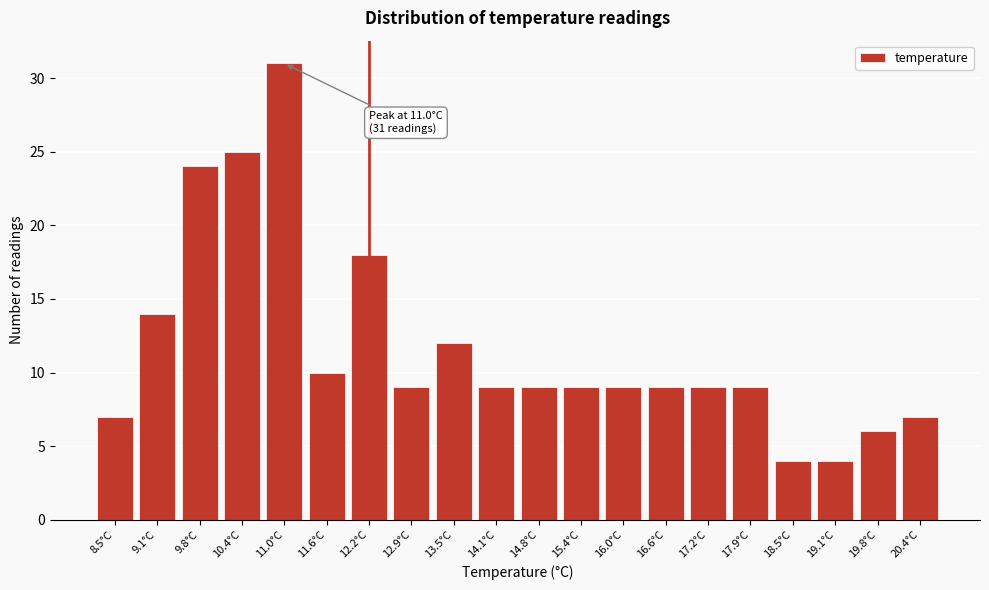

Reading left to right, list all the values displayed in this chart.

7	14	24	25	31	10	18	9	12	9	9	9	9	9	9	9	4	4	6	7